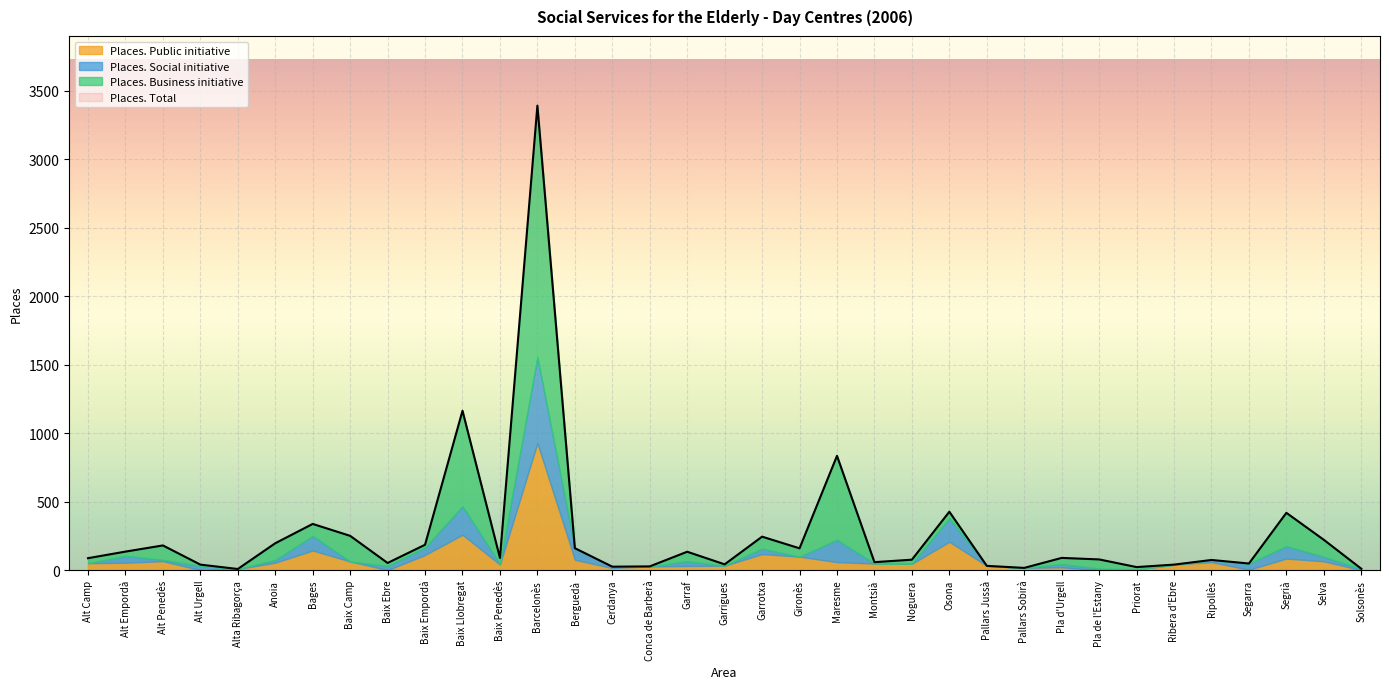

Is the value of Places. Total at Ripollès greater than the value of Places. Public initiative at Ribera d'Ebre?

Yes